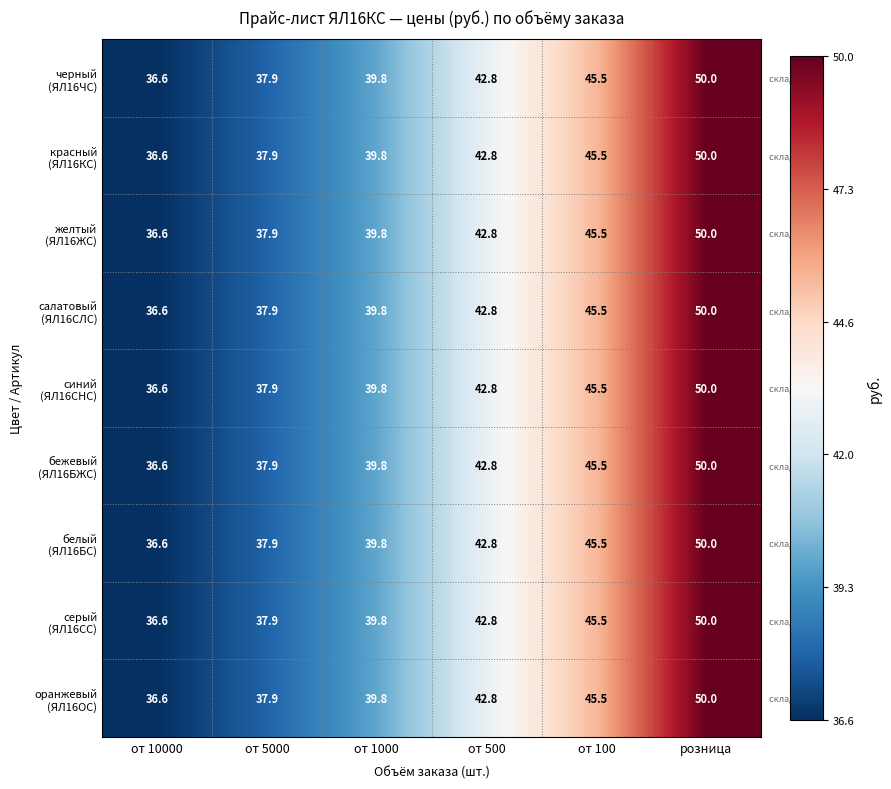

What is the minimum value shown in the chart?

36.6